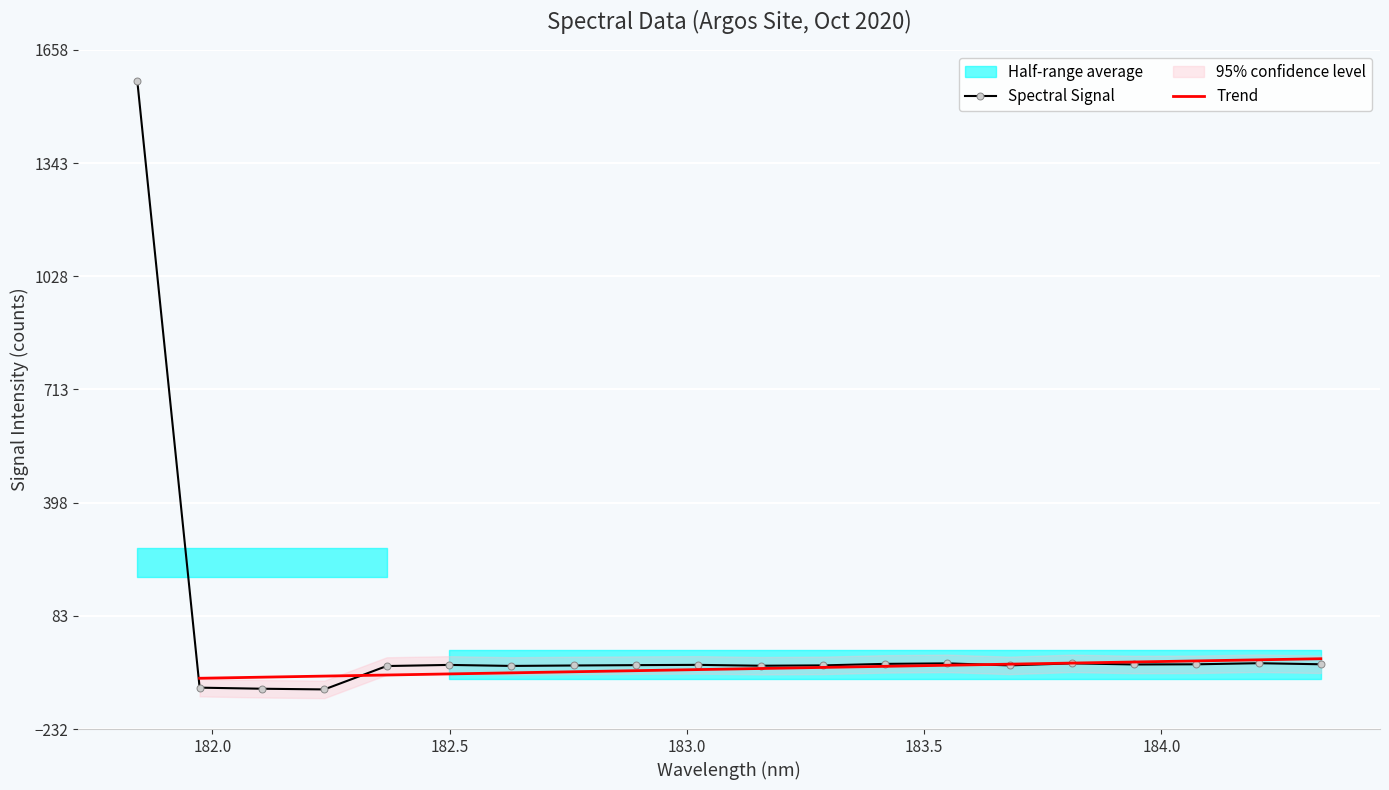

What position from the right is 184.2046578328?

2